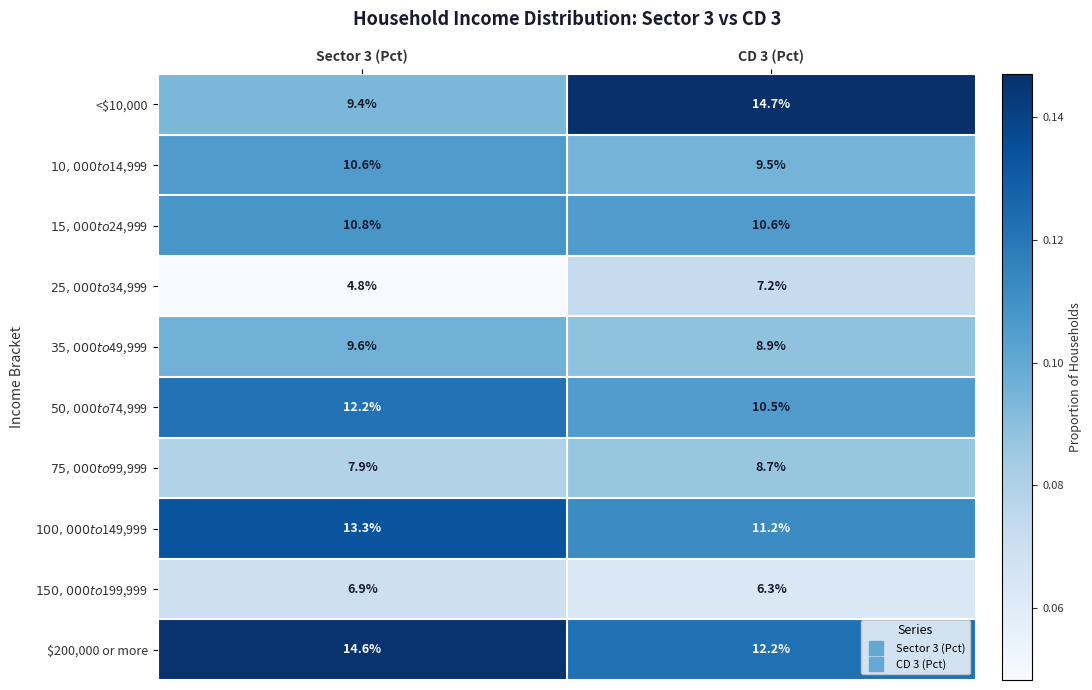

Rank the series at CD 3 (Pct) from highest to lowest value.

<$10,000, $200,000 or more, $100,000 to $149,999, $15,000 to $24,999, $50,000 to $74,999, $10,000 to $14,999, $35,000 to $49,999, $75,000 to $99,999, $25,000 to $34,999, $150,000 to $199,999